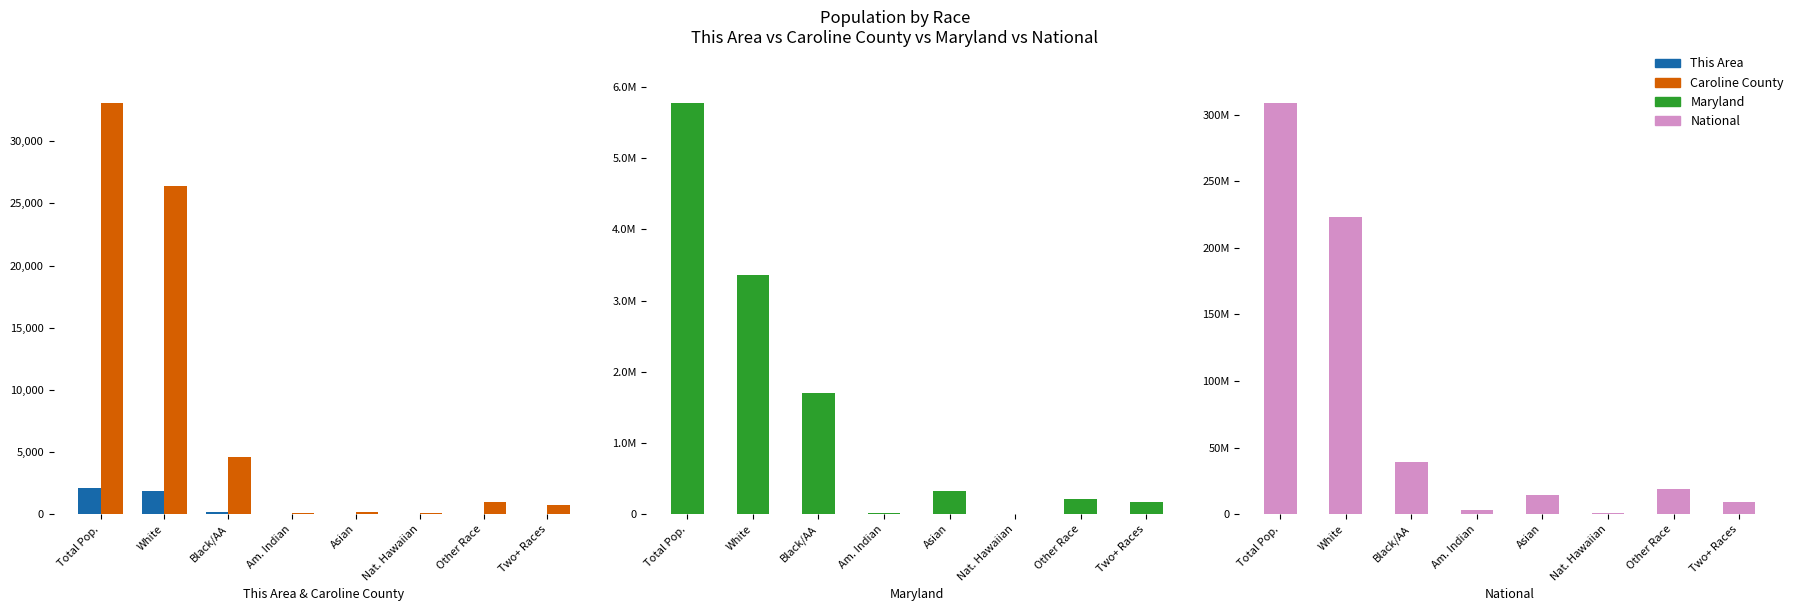

At which category is the sum across all series the highest?

Total Pop.